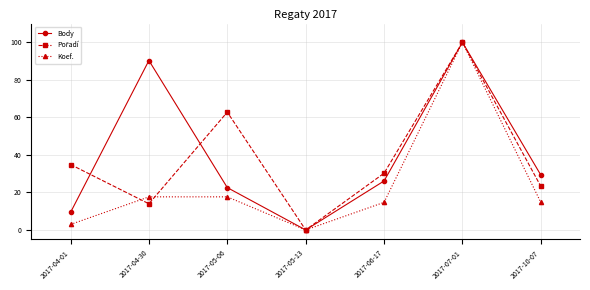

The value of Body at 2017-04-30 is 90.3. True or false?

True